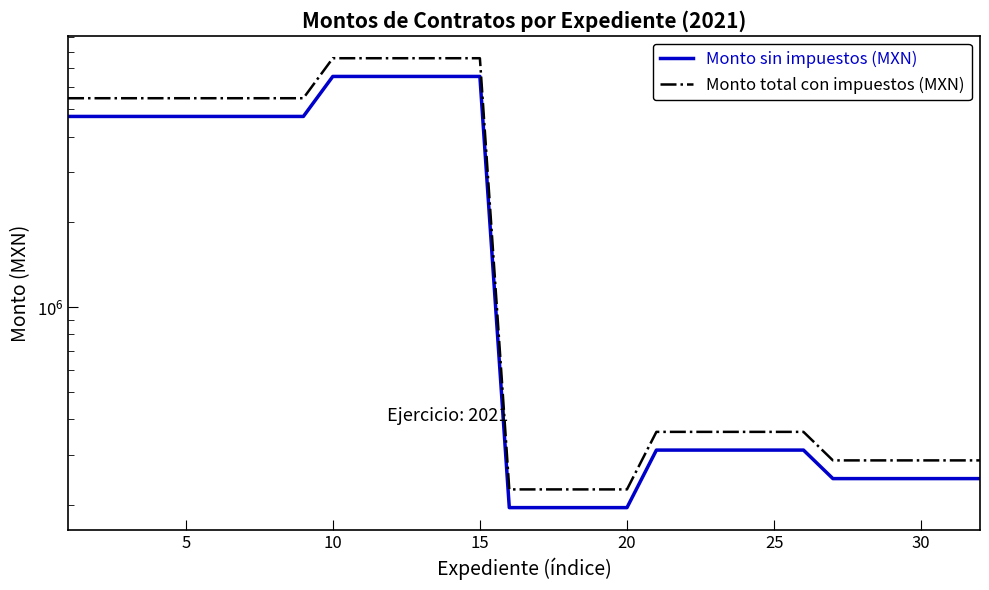

Count the number of categories in the chart.

32